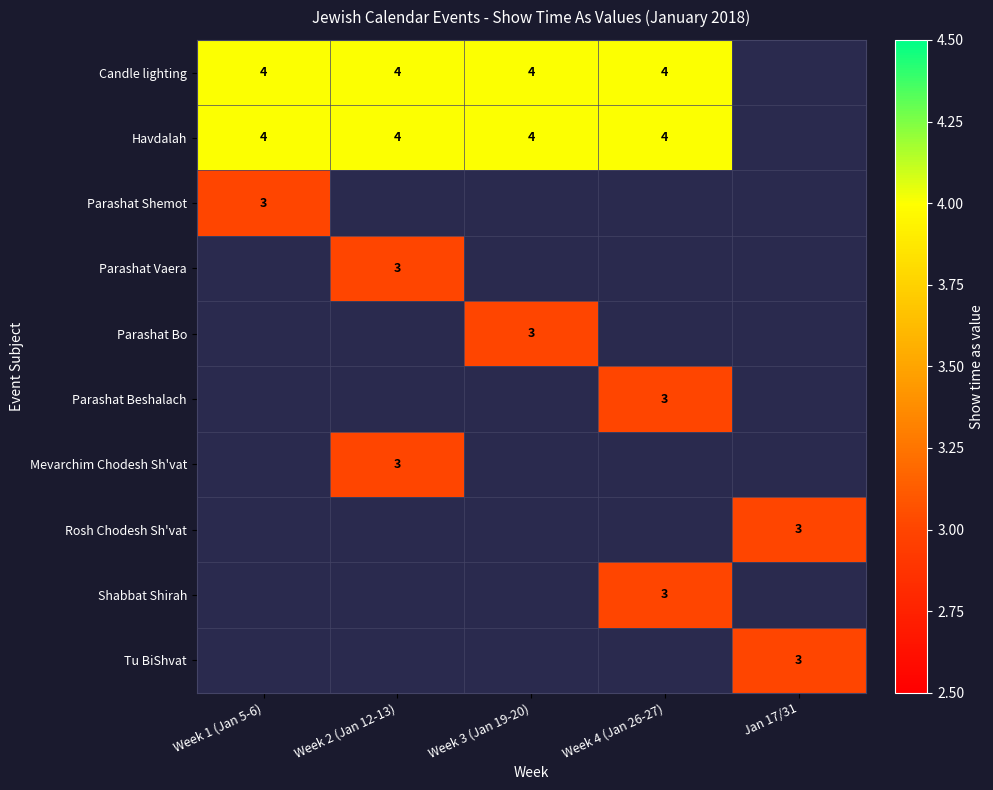

How many series are shown in this chart?

10